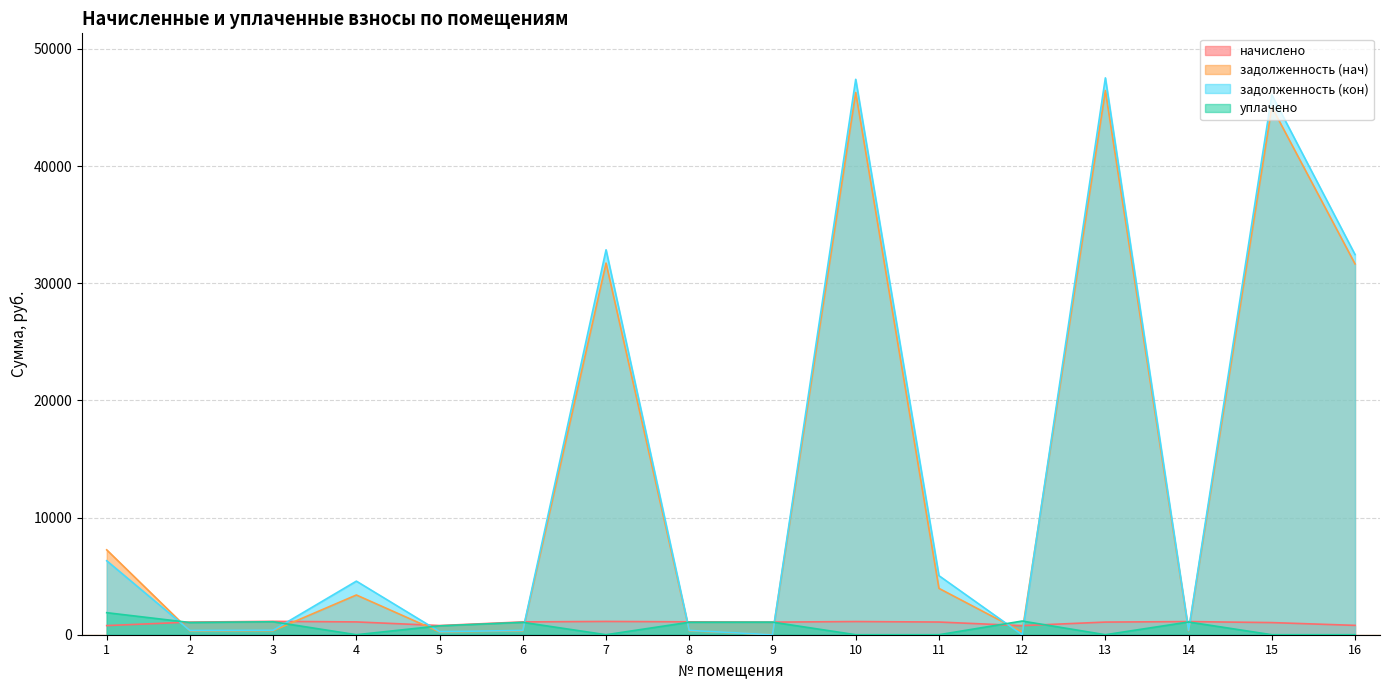

In начислено, how many points are higher than both neighbors (excluding endpoints)?

4